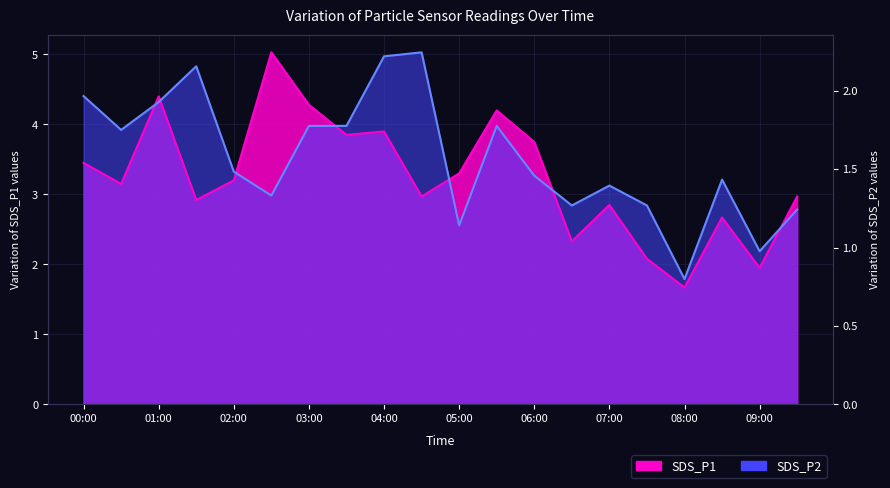

Is it true that SDS_P1 equals 5.4 at 00:30?

False